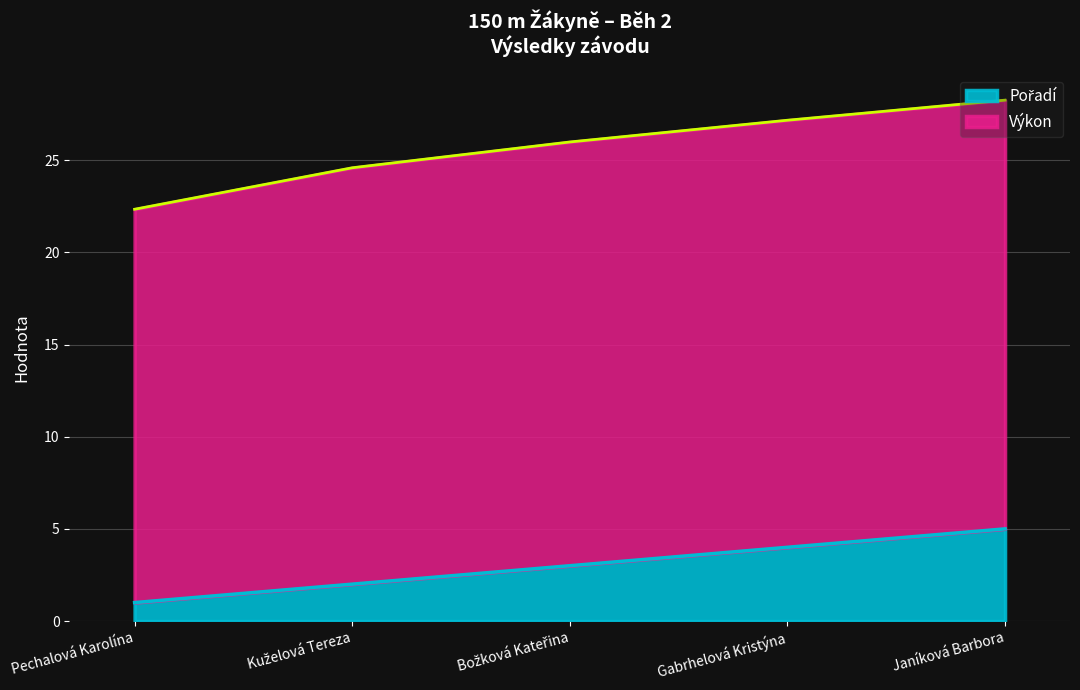

How many values are below 3?

2